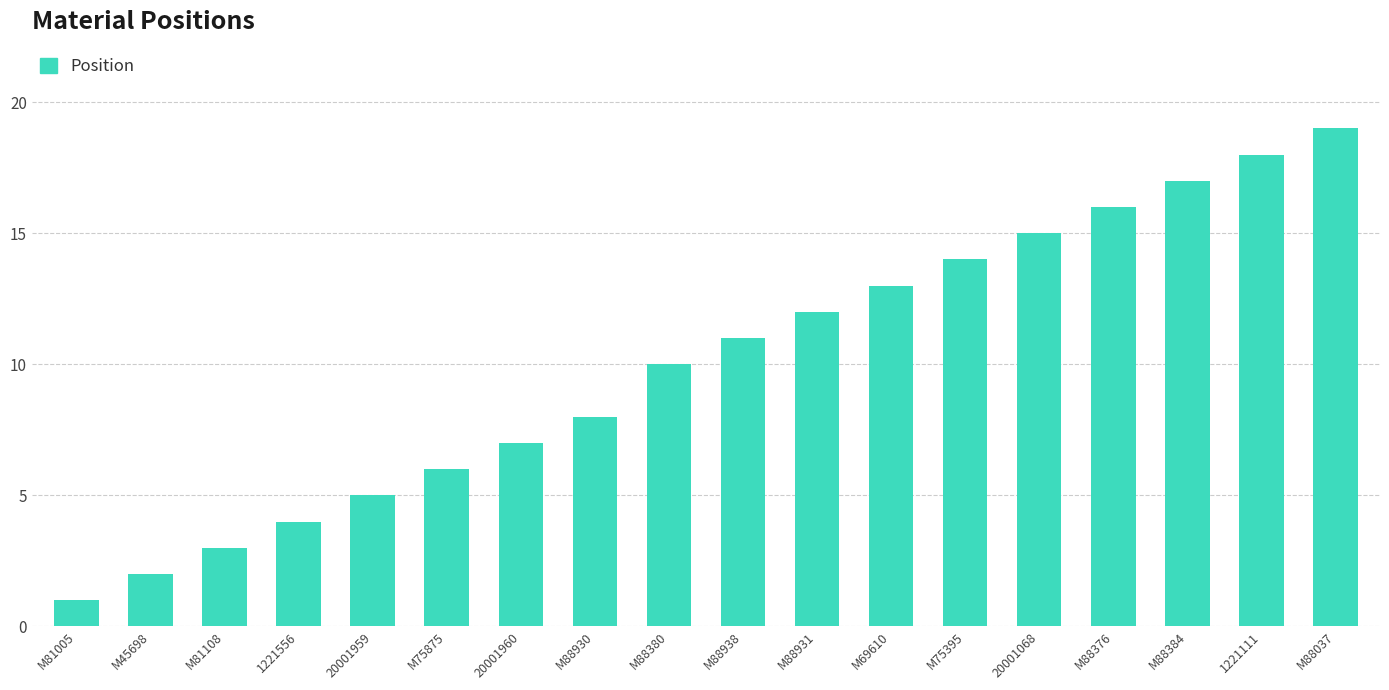

What is the value of the 2nd bar from the left?

2